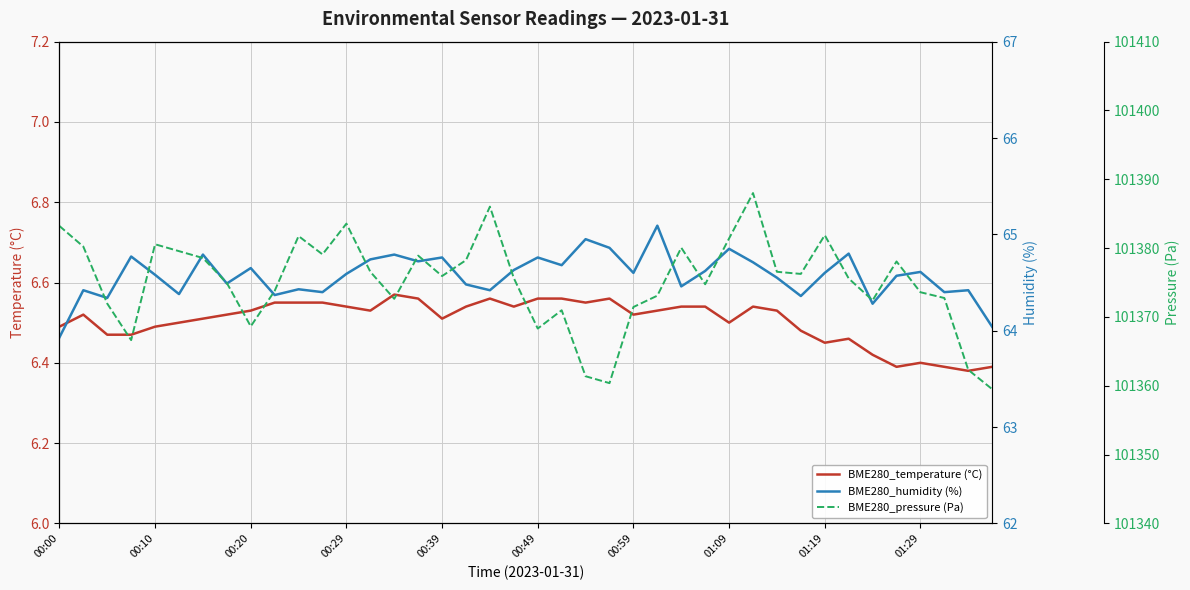

What is the minimum value shown in the chart?

6.4